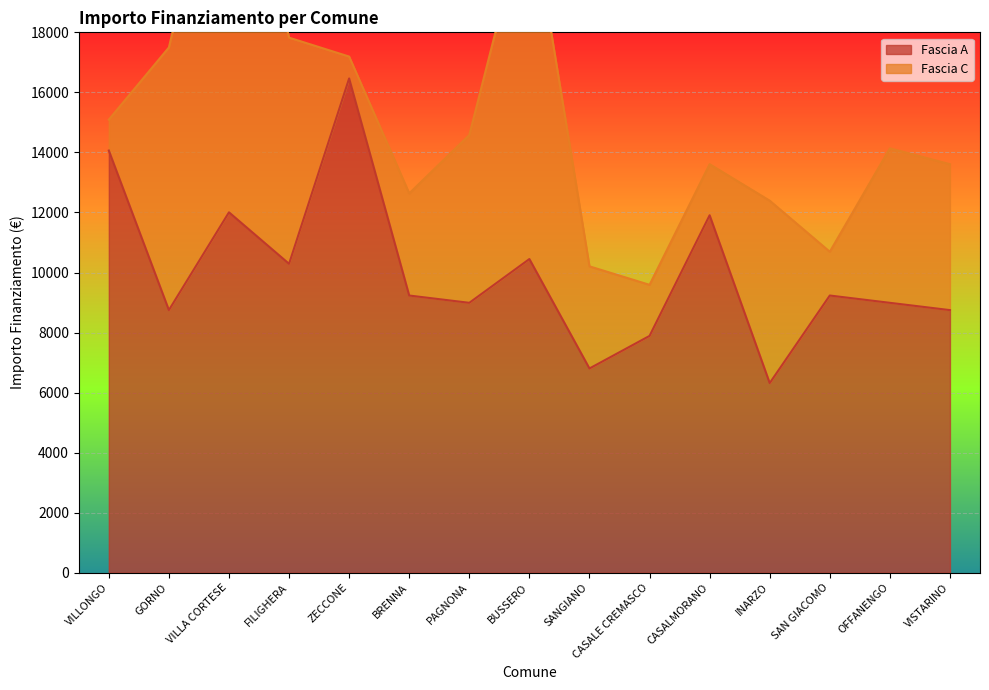

What is the label of the 7th point from the left?

PAGNONA